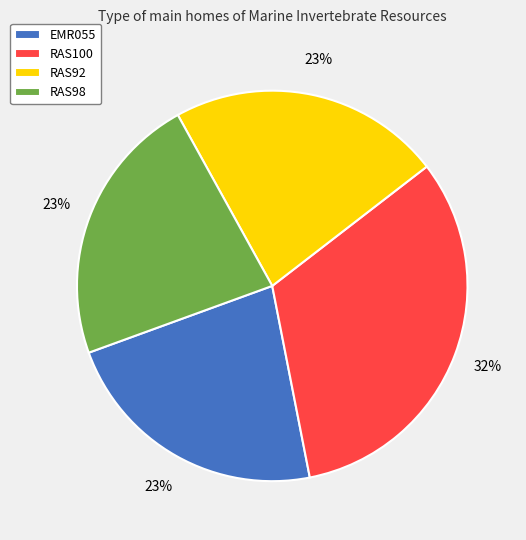

Count the number of slices in the pie.

4